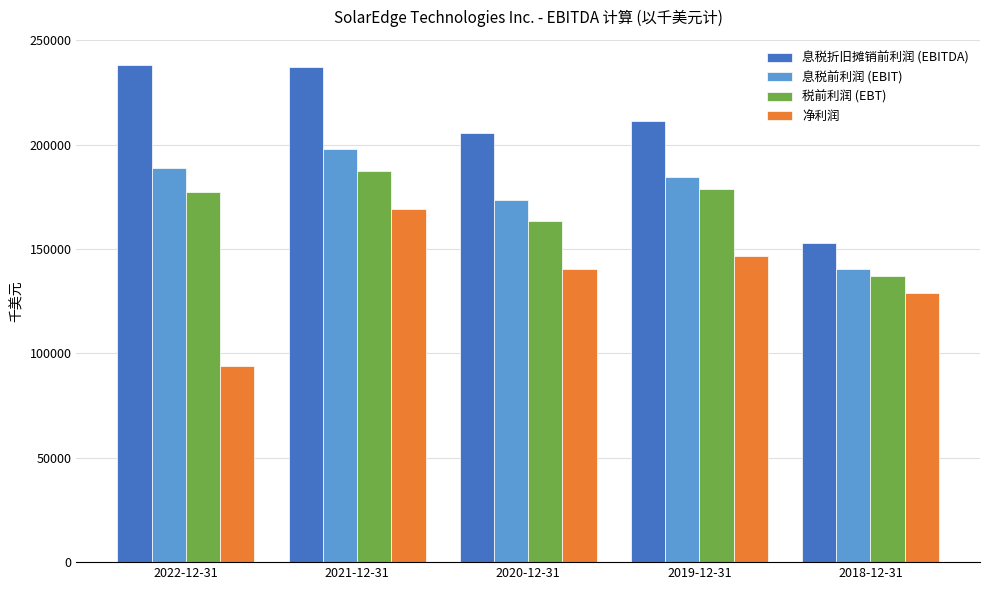

What is the sum of the 净利润 values at 2021-12-31 and 2020-12-31?

309492